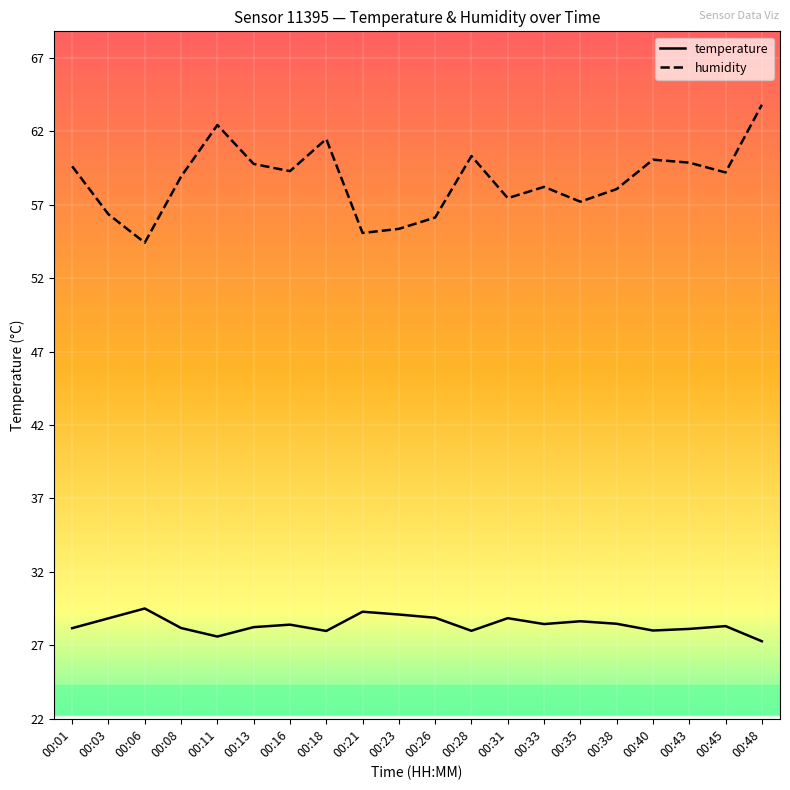

Rank the series by their average value, from highest to lowest.

humidity, temperature